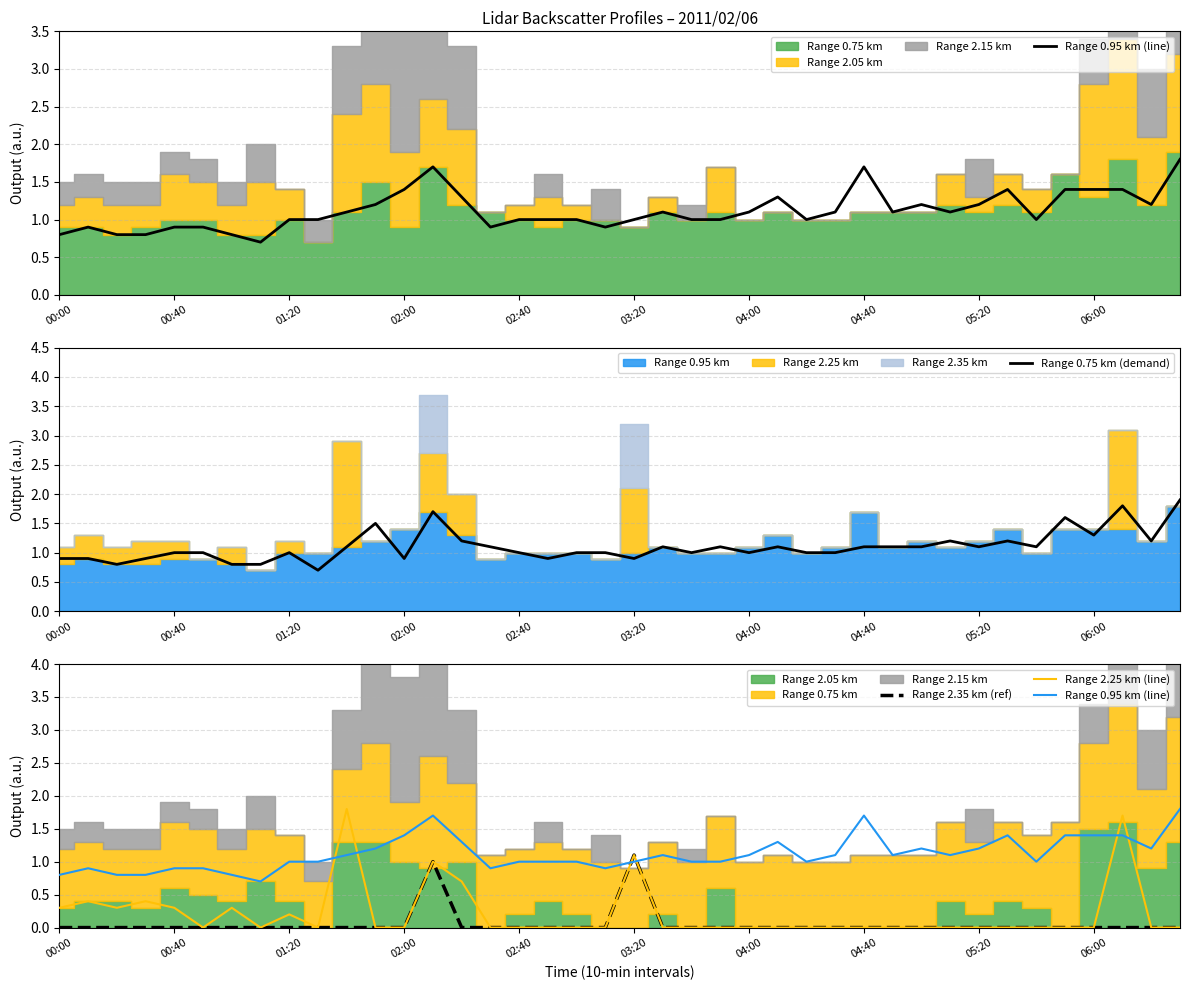

At which category is the sum across all series the highest?

13